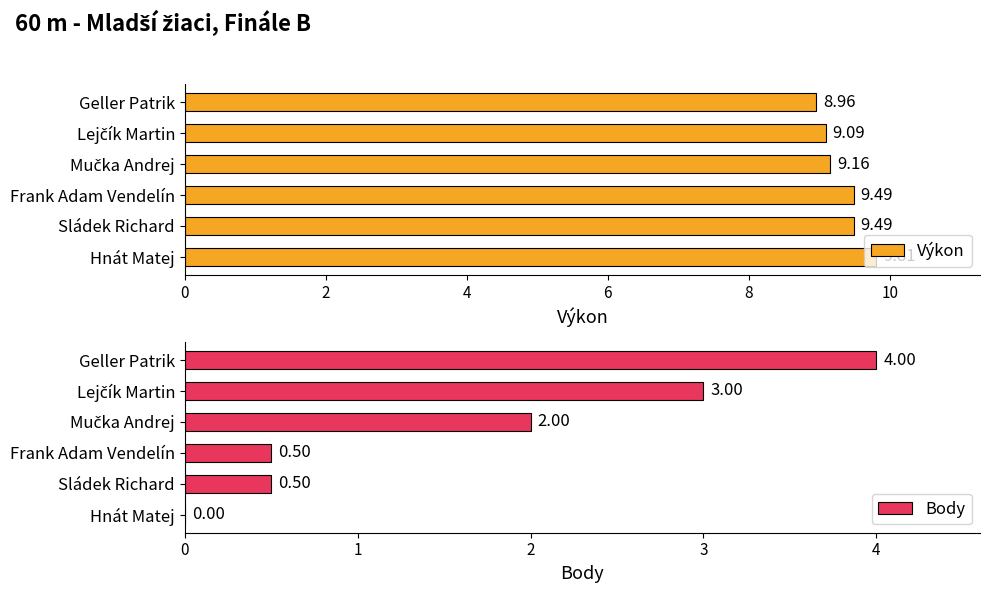

Reading left to right, transcribe all the data shown in this chart.

Výkon: 9.0	9.1	9.2	9.5	9.5	9.8
Body: 4.0	3.0	2.0	0.5	0.5	0.0